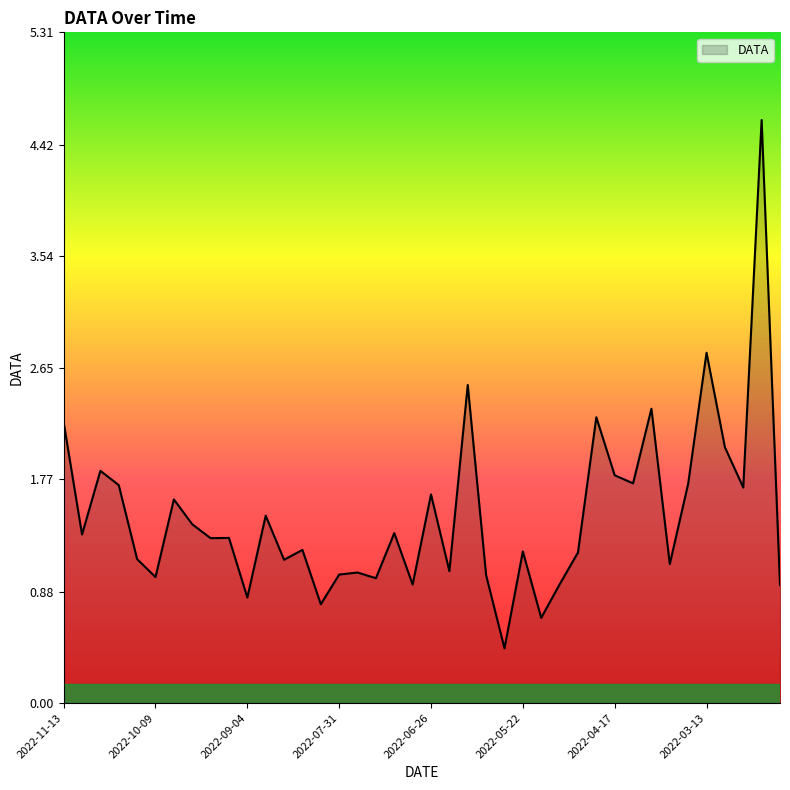

What is the difference between the maximum and minimum values?

4.2